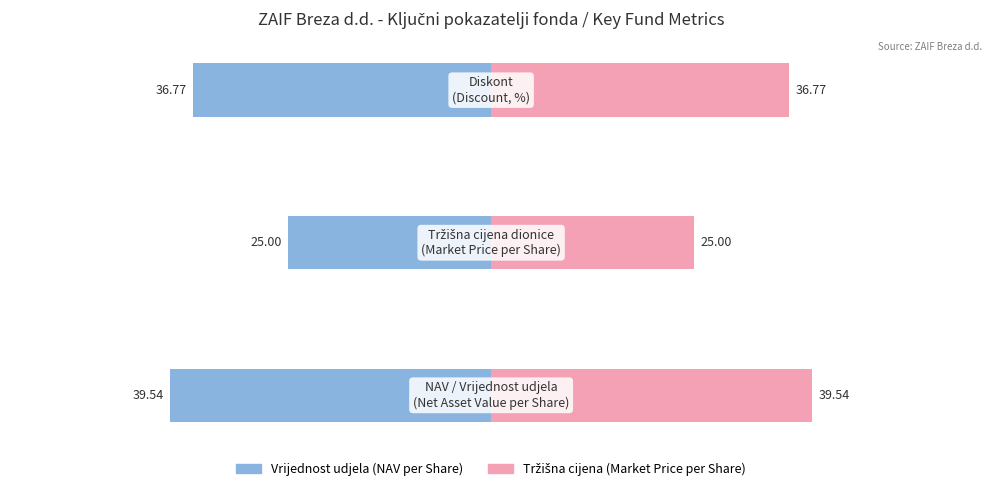

Are the bars grouped side by side (vs. stacked)?

Yes